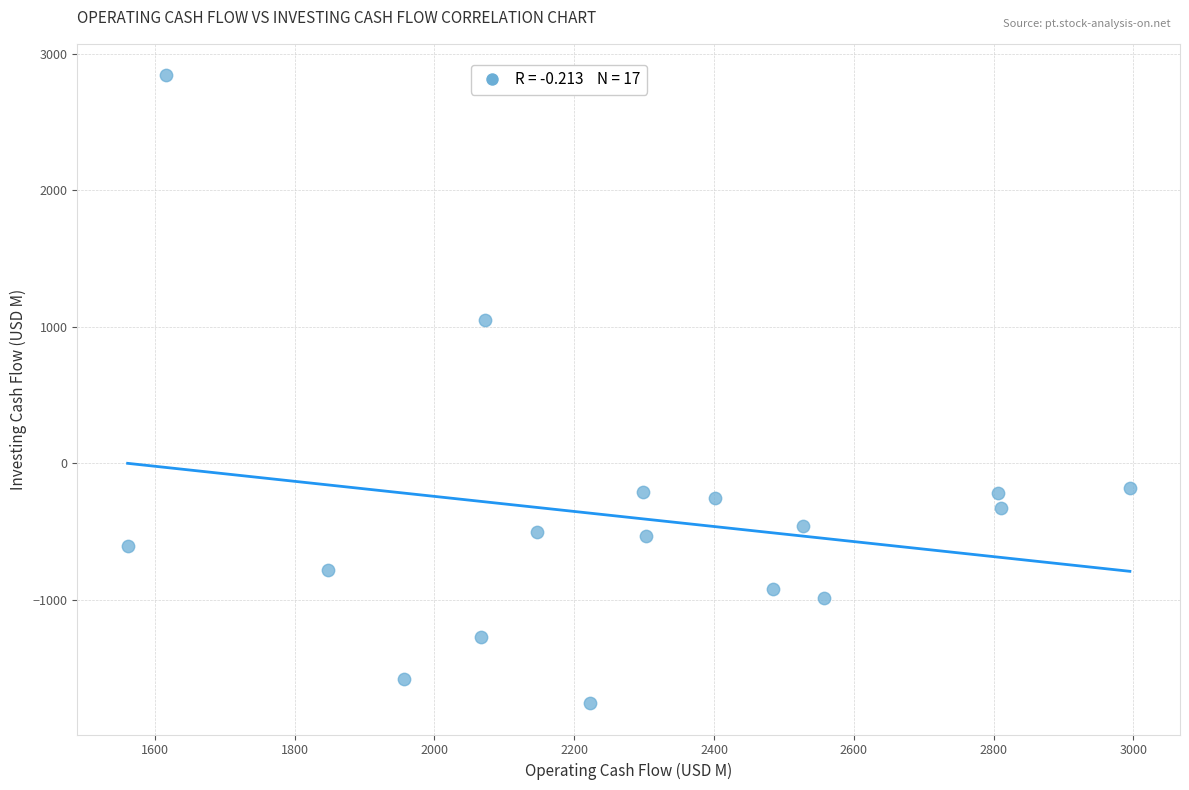

What is the range of Y values (max minus min)?

4598